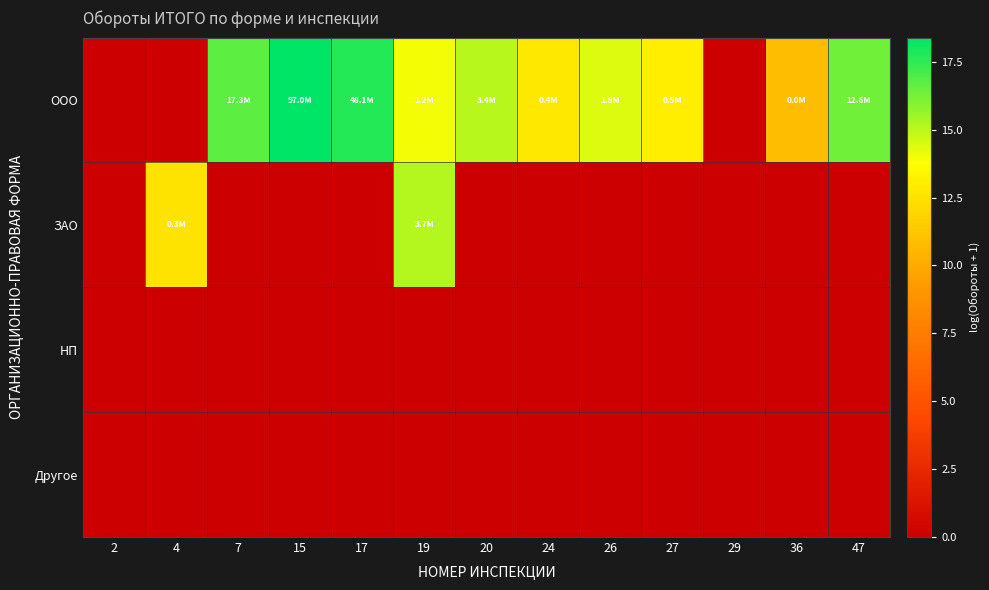

What is the total value across all series at 19?

29.1